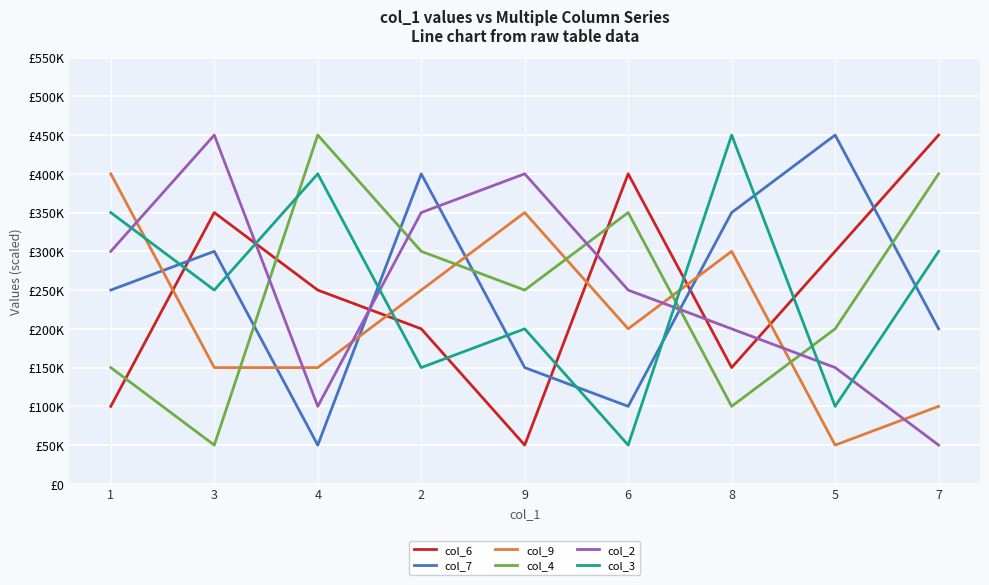

The value of col_3 at 8 is 450000. True or false?

True